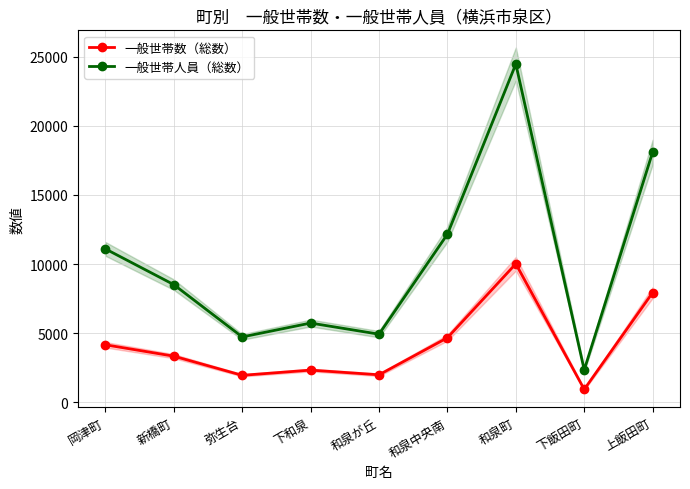

What is the spread (max minus min) of values at 和泉が丘?

2940